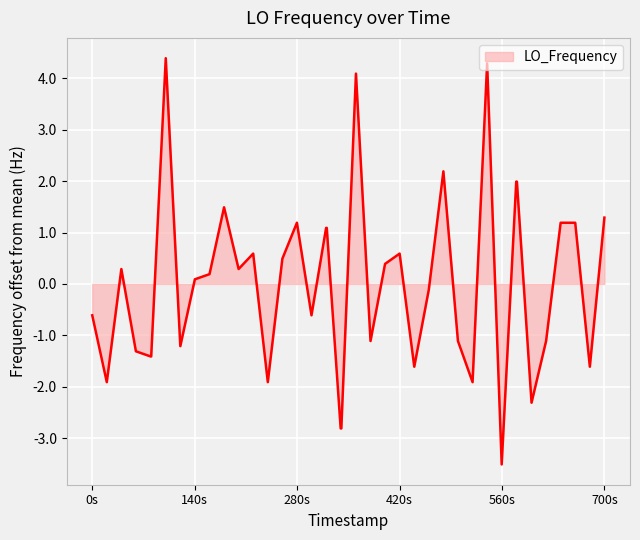

What is the smallest value displayed?

-3.5